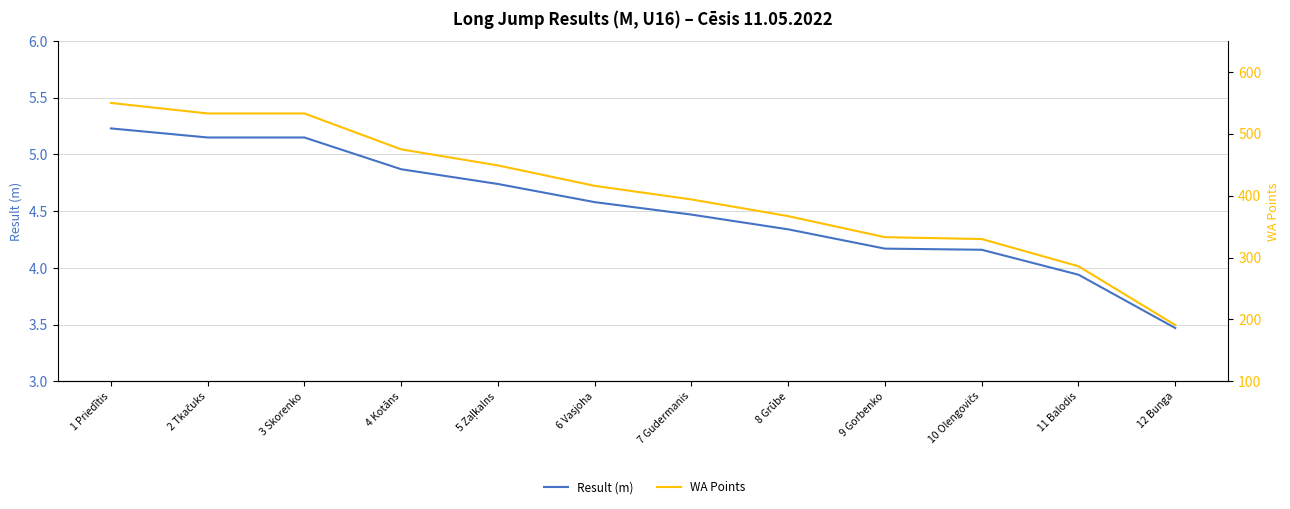

Reading right to left, list all the values displayed in this chart.

Result (m): 12 Bunga=3.5	11 Balodis=3.9	10 Olengovičs=4.2	9 Gorbenko=4.2	8 Grūbe=4.3	7 Gudermanis=4.5	6 Vasjoha=4.6	5 Zaļkalns=4.7	4 Kotāns=4.9	3 Skorenko=5.2	2 Tkačuks=5.2	1 Priedītis=5.2
WA Points: 12 Bunga=191.0	11 Balodis=286.0	10 Olengovičs=330.0	9 Gorbenko=333.0	8 Grūbe=367.0	7 Gudermanis=394.0	6 Vasjoha=416.0	5 Zaļkalns=449.0	4 Kotāns=475.0	3 Skorenko=533.0	2 Tkačuks=533.0	1 Priedītis=550.0